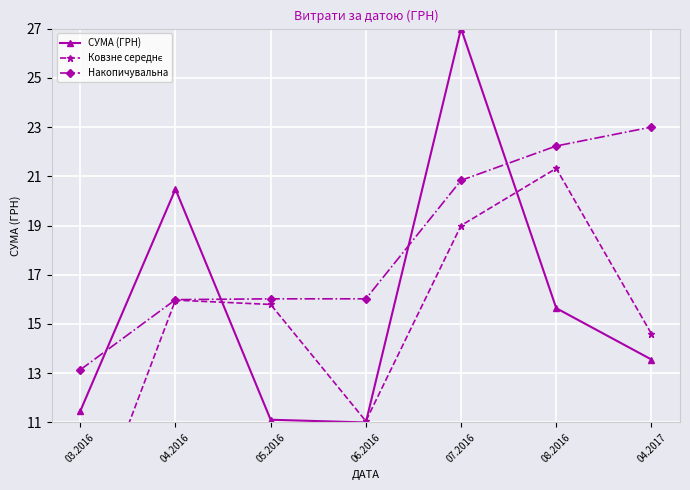

In Ковзне середнє, how many points are higher than both neighbors (excluding endpoints)?

2